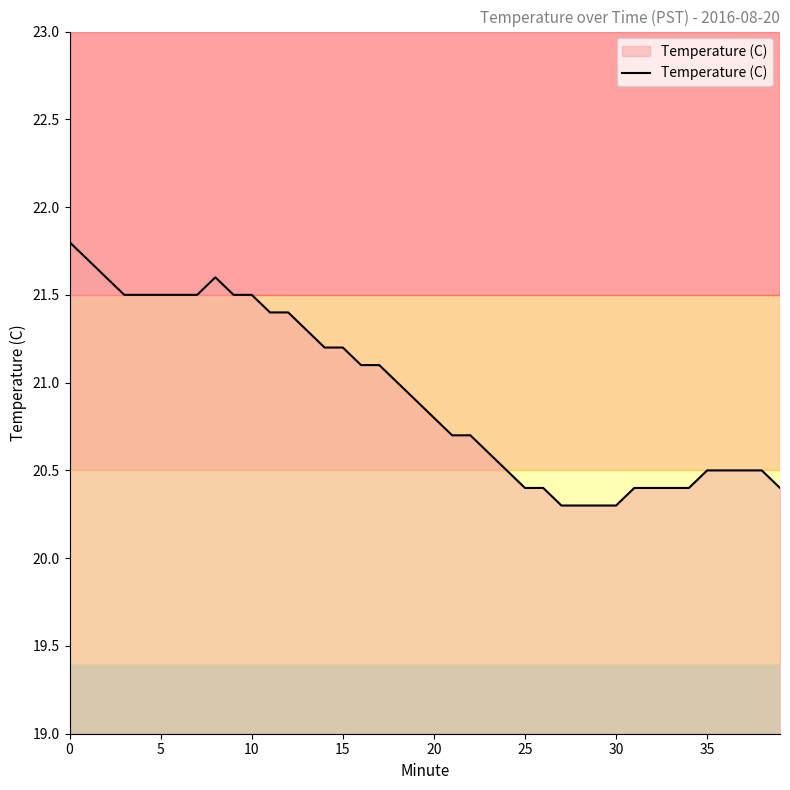

What is the difference between the maximum and minimum values?

1.5